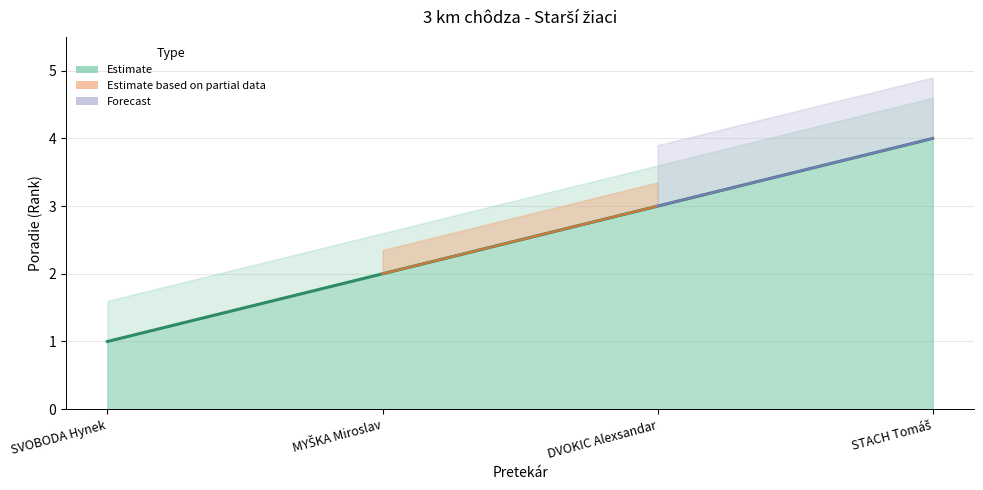

Count the number of values greater than 3.

1